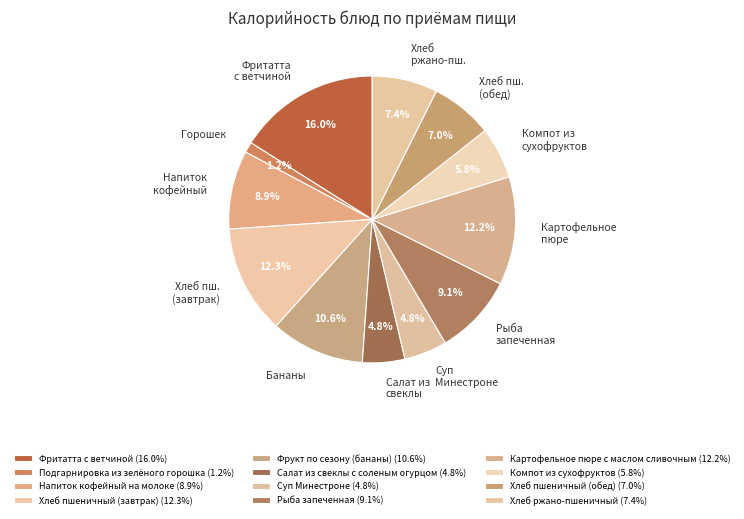

Count the number of slices in the pie.

12